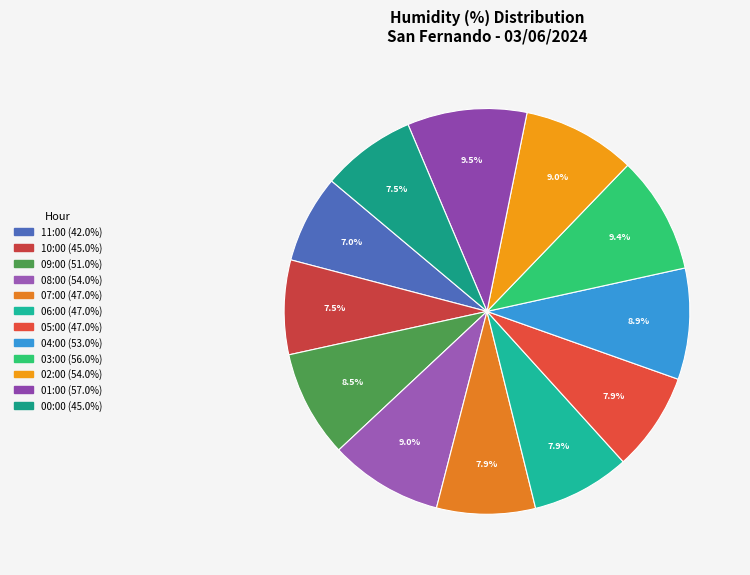

What is the smallest slice in the pie chart?

11:00